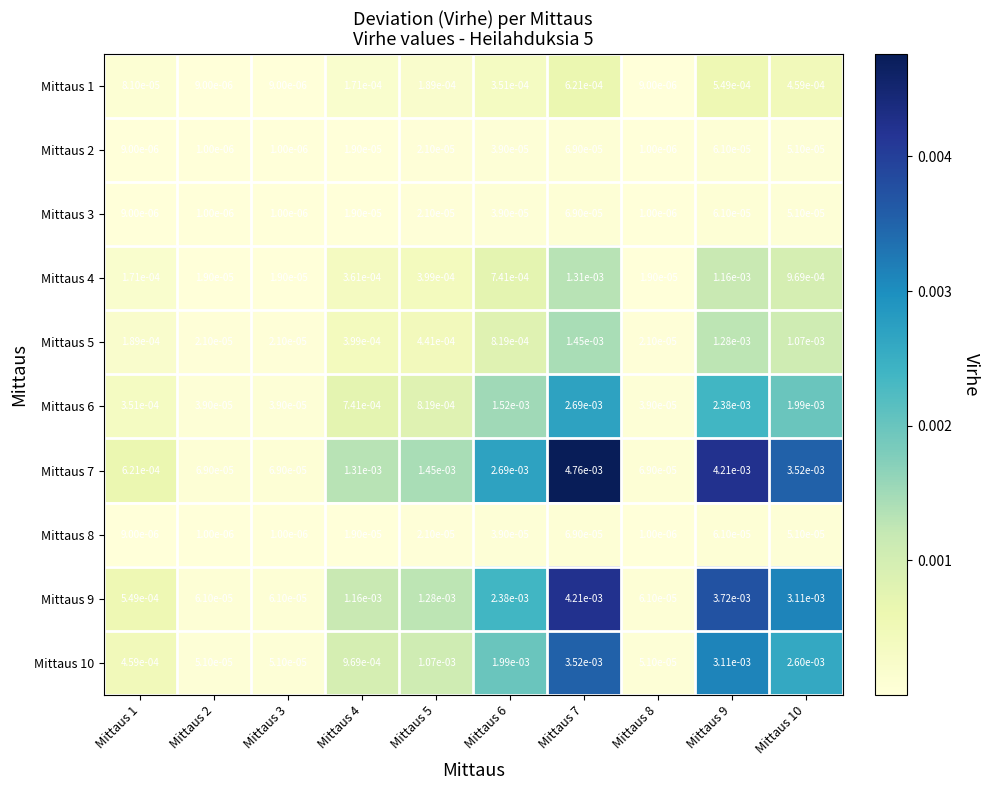

Between Mittaus 4 and Mittaus 9, which series saw the biggest shift?

Mittaus 7